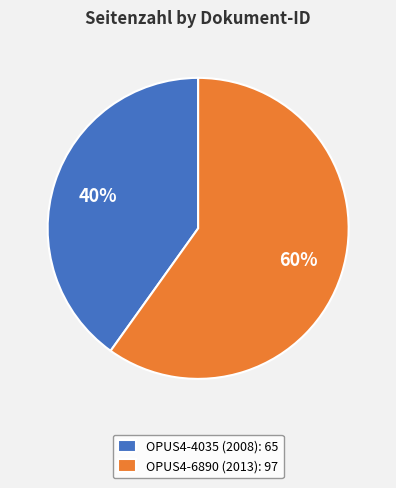

How many segments does this pie chart have?

2